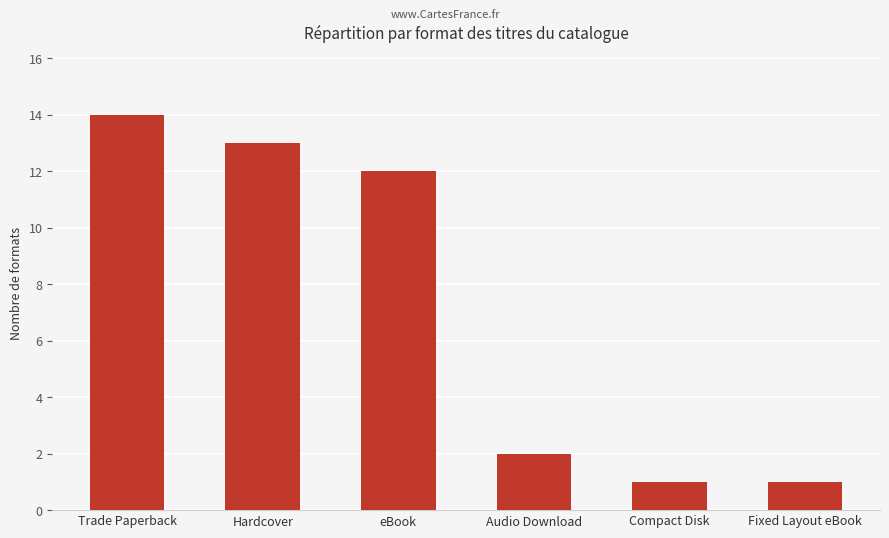

What is the difference between the maximum and minimum values?

13